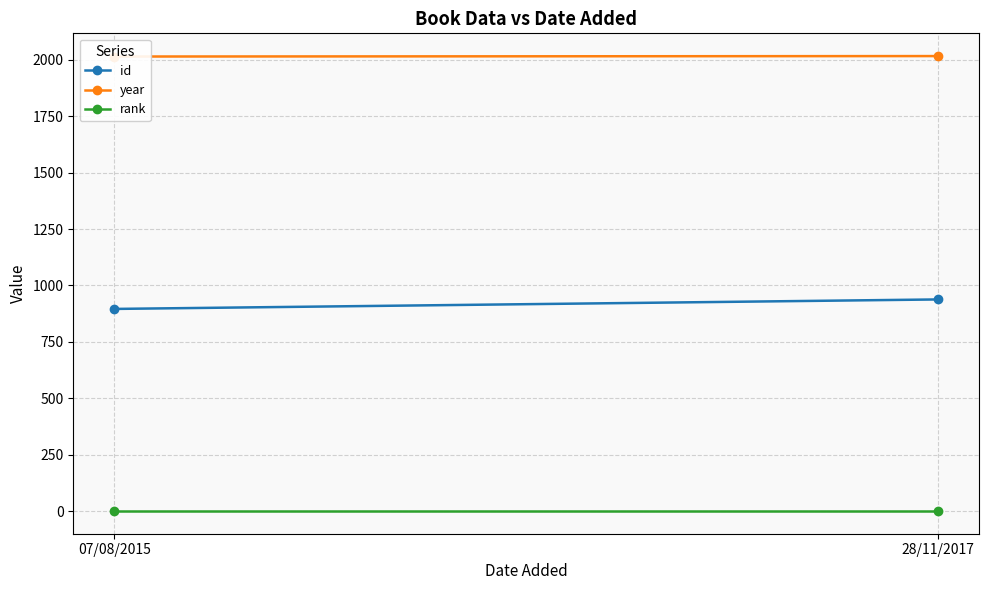

Which series changed the most between 07/08/2015 and 28/11/2017?

id